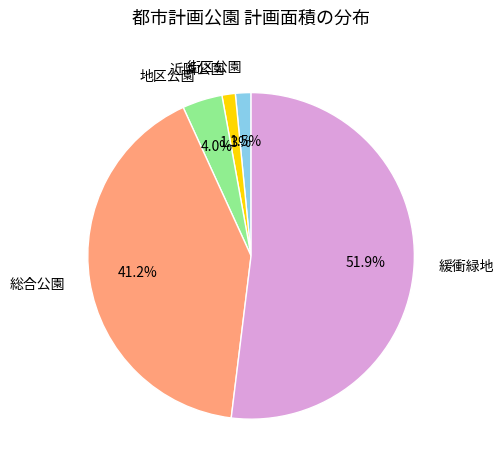

What is the majority slice?

緩衝緑地